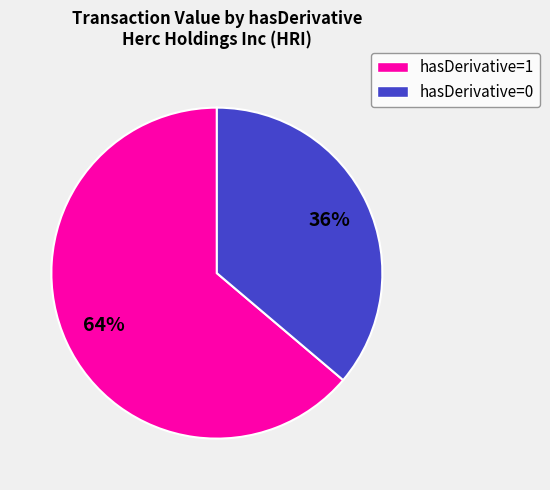

To the nearest percent, what is the average slice percentage?

50%